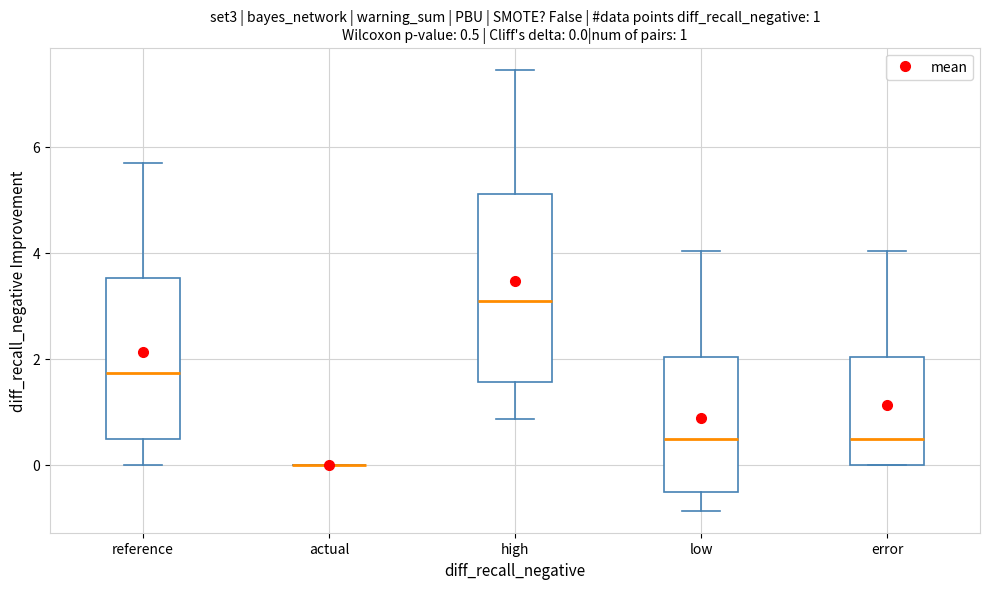

Which box is the tallest, from its lower edge to its upper edge?

high